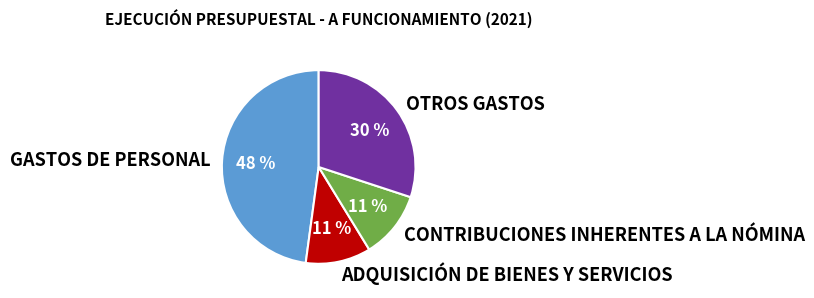

Which category has the biggest portion of the pie?

GASTOS DE PERSONAL